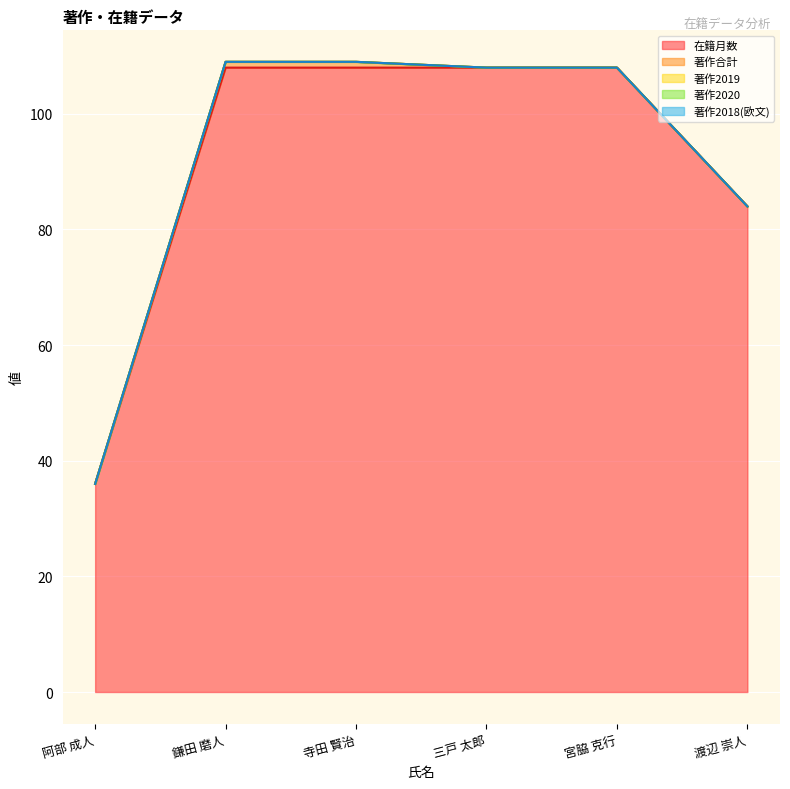

Between 三戸 太郎 and 寺田 賢治, which is larger?

三戸 太郎